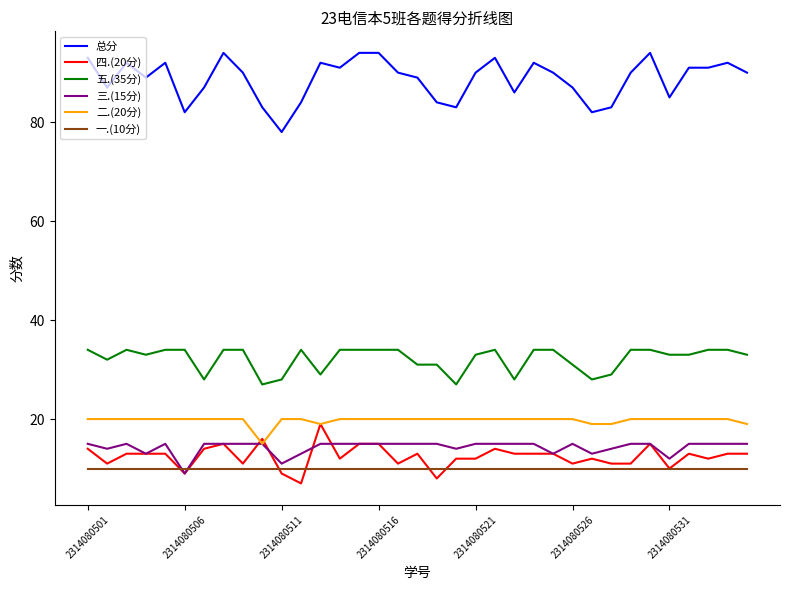

Which series has the widest spread of values?

总分